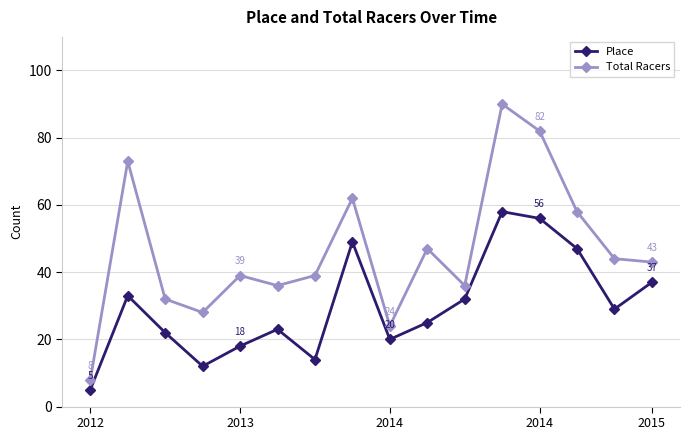

True or false: Total Racers has more than 2 points higher than both neighbors.

True